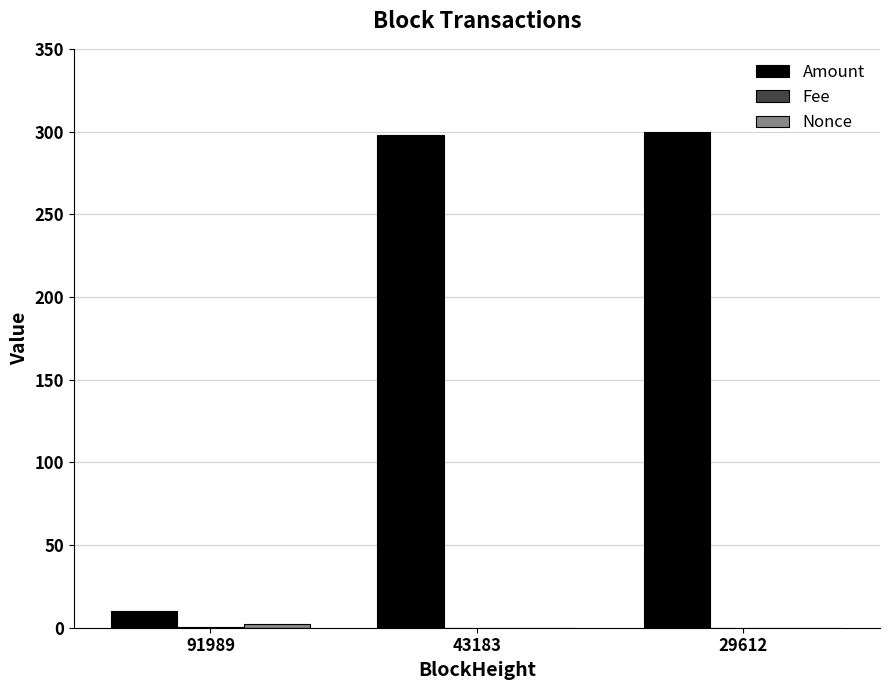

How many groups of bars are there?

3